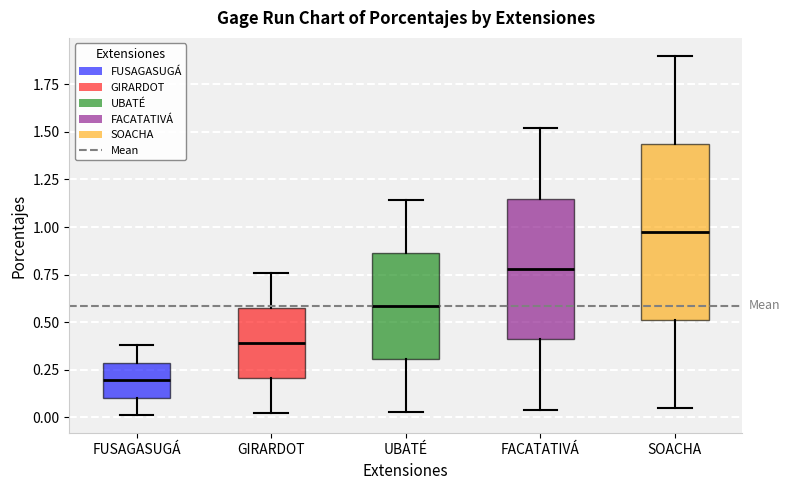

Where does the upper whisker of the box for GIRARDOT end on the y-axis? The values are not printed on the chart, so give them approximately, as read against the axis.

0.75